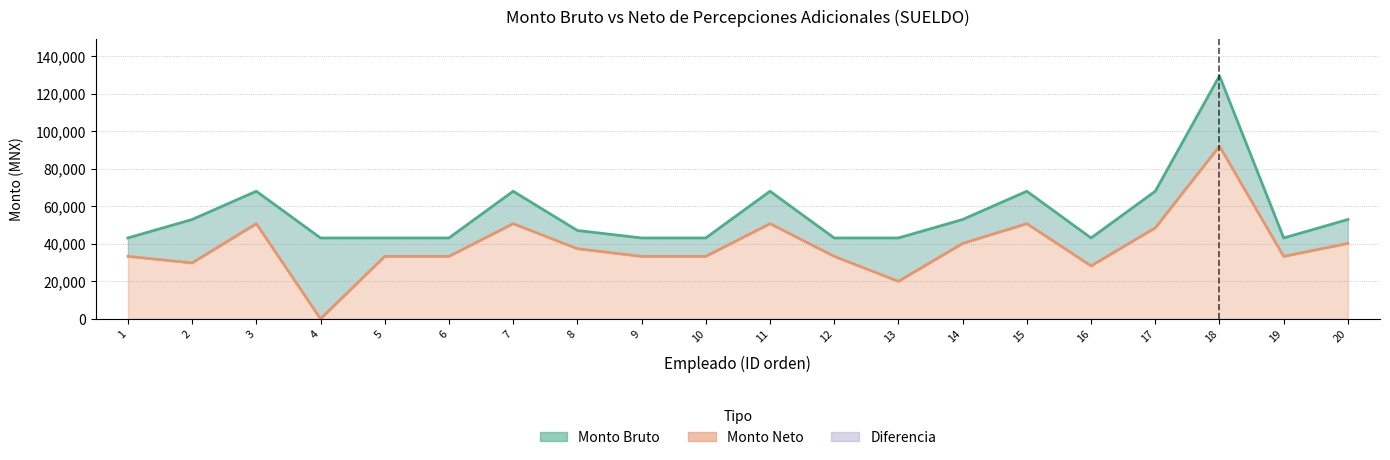

What is the value of the Monto Bruto point at the 8th from the left?

47053.7